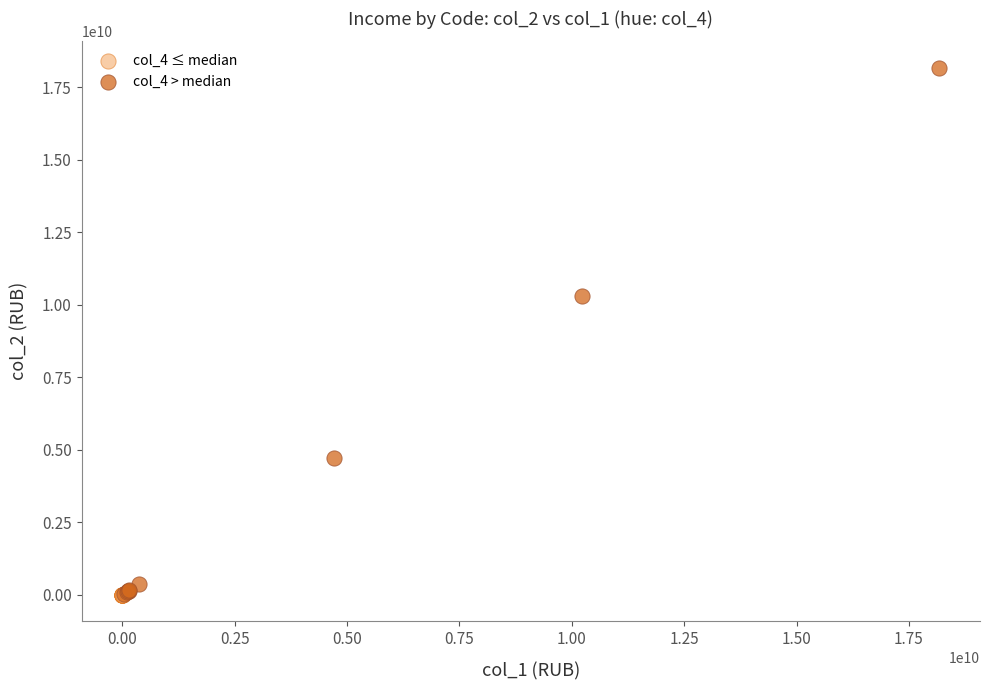

What are all the series names shown in the legend?

col_4 ≤ median, col_4 > median